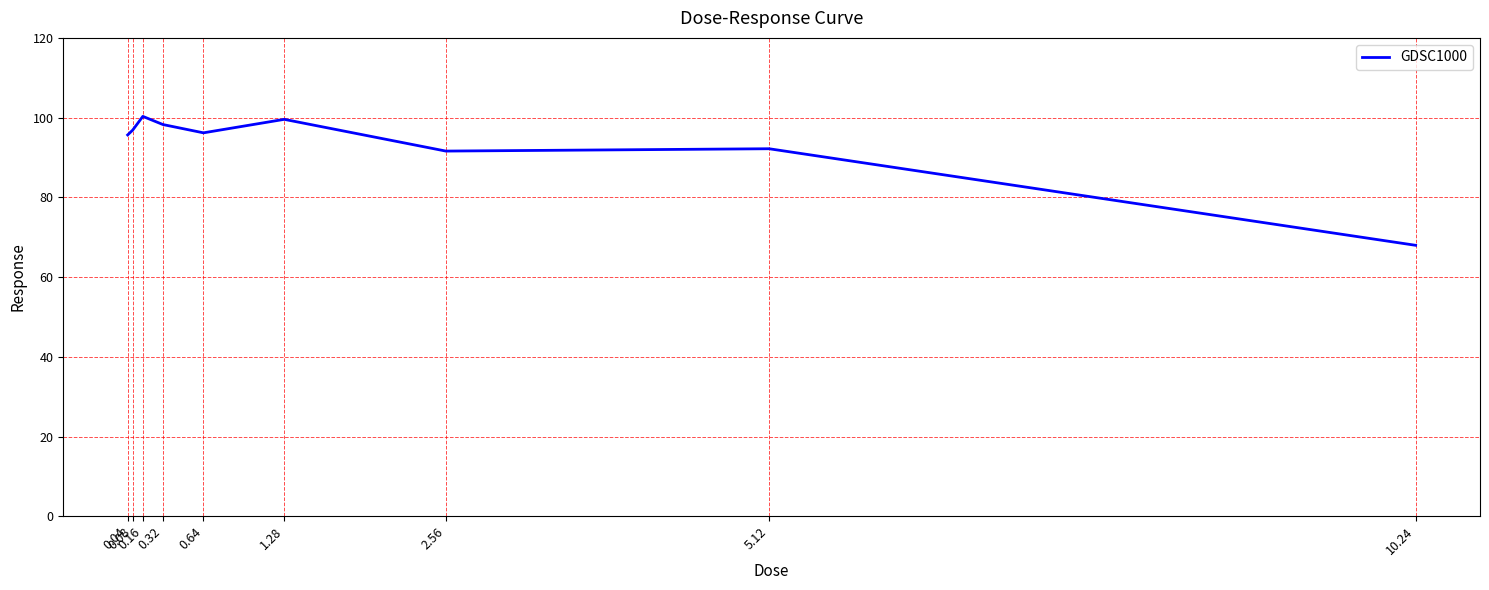

Reading left to right, extract all data points from this chart.

0.04=95.7	0.08=96.9	0.16=100.3	0.32=98.3	0.64=96.2	1.28=99.6	2.56=91.6	5.12=92.2	10.24=68.0